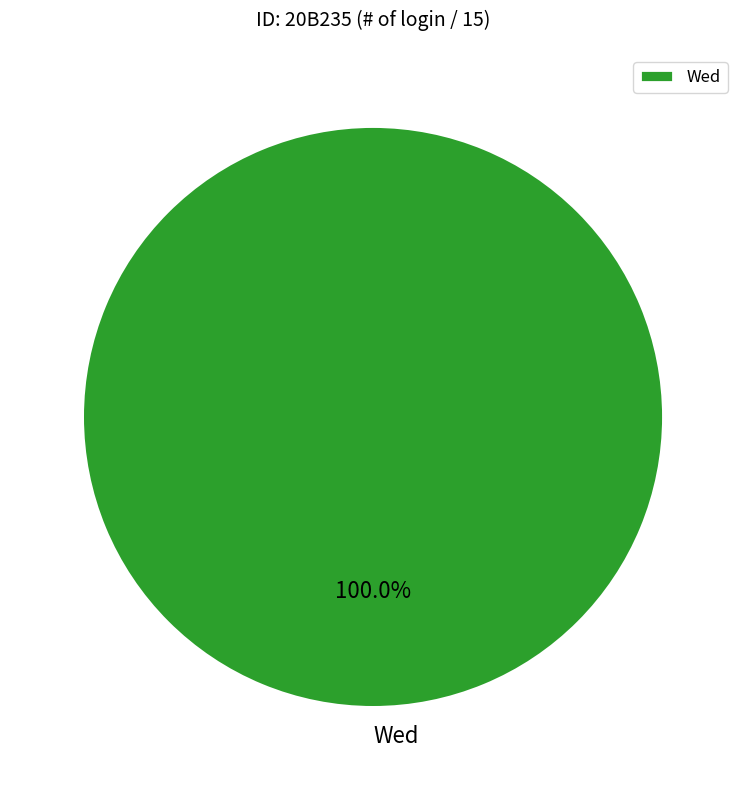

Rank the categories by value from highest to lowest.

Wed